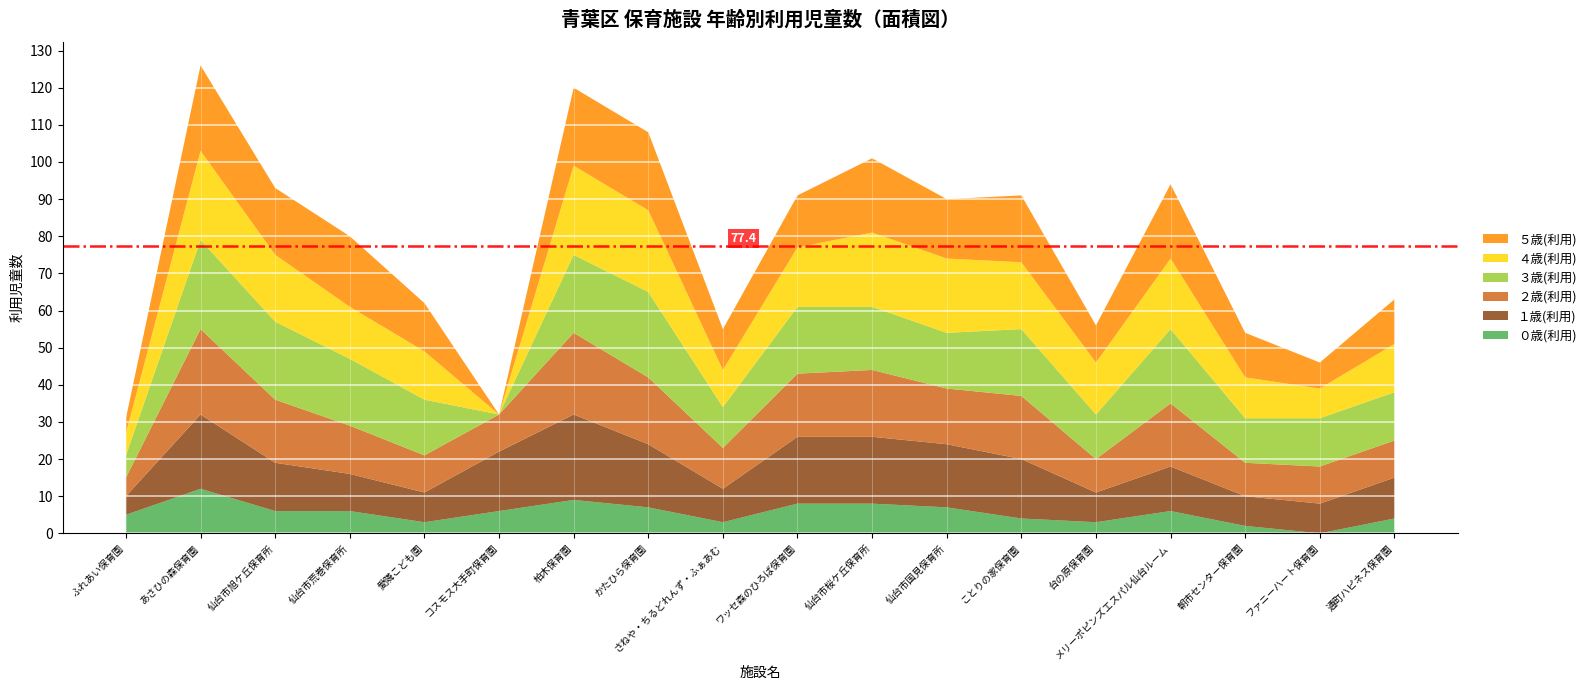

Reading left to right, what are all the values shown in this chart?

０歳(利用): 5	12	6	6	3	6	9	7	3	8	8	7	4	3	6	2	0	4
１歳(利用): 5	20	13	10	8	16	23	17	9	18	18	17	16	8	12	8	8	11
２歳(利用): 5	23	17	13	10	10	22	18	11	17	18	15	17	9	17	9	10	10
３歳(利用): 6	24	21	18	15	0	21	23	11	18	17	15	18	12	20	12	13	13
４歳(利用): 6	24	18	14	13	0	24	22	10	16	20	20	18	14	19	11	8	13
５歳(利用): 4	23	18	19	13	0	21	21	11	14	20	16	18	10	20	12	7	12